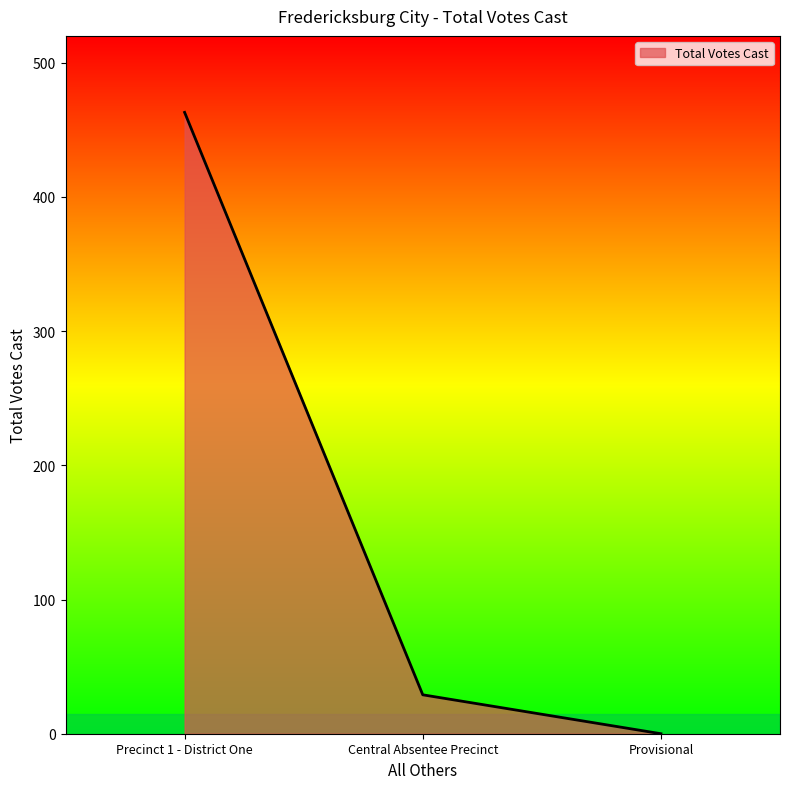

True or false: the data shows 0 at Provisional.

True